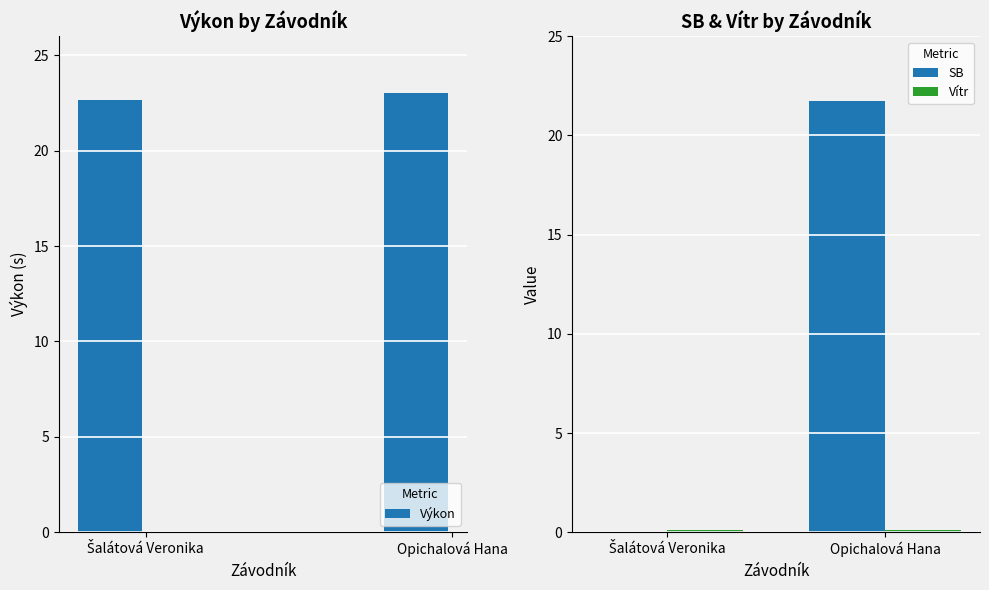

Which series has the largest total across all categories?

Výkon